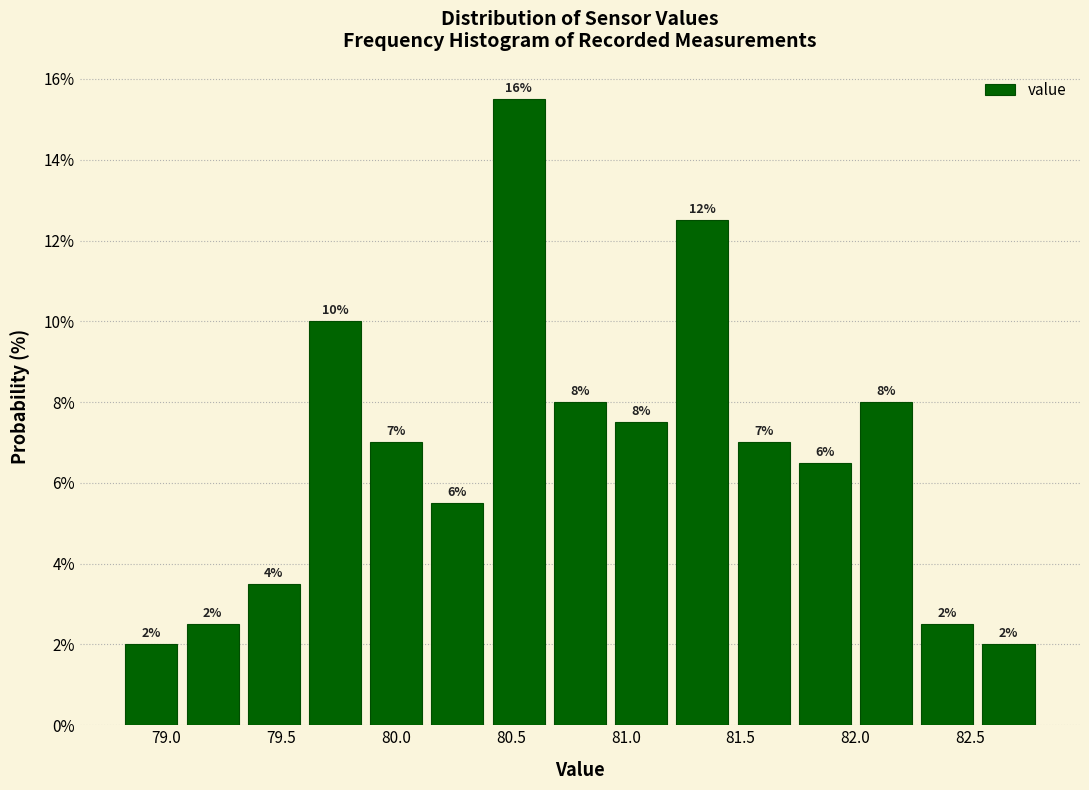

Over which range of the x-axis is the bar tallest?

80.40 to 80.65